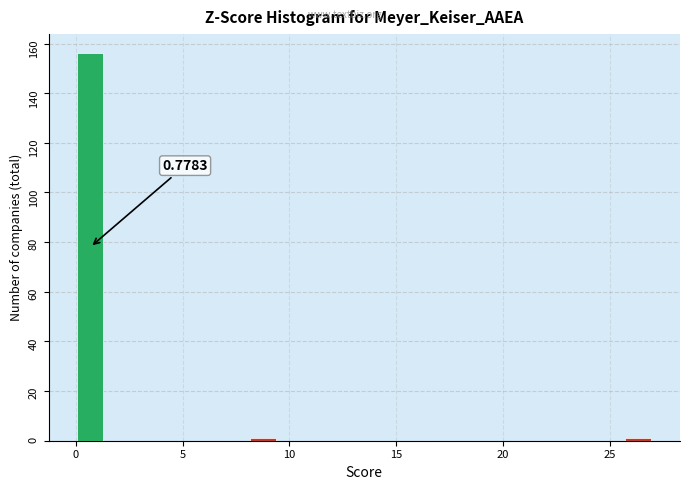

Around what value on the x-axis is the tallest bar? Give the approximate position of its centre, as read against the axis.

0.5